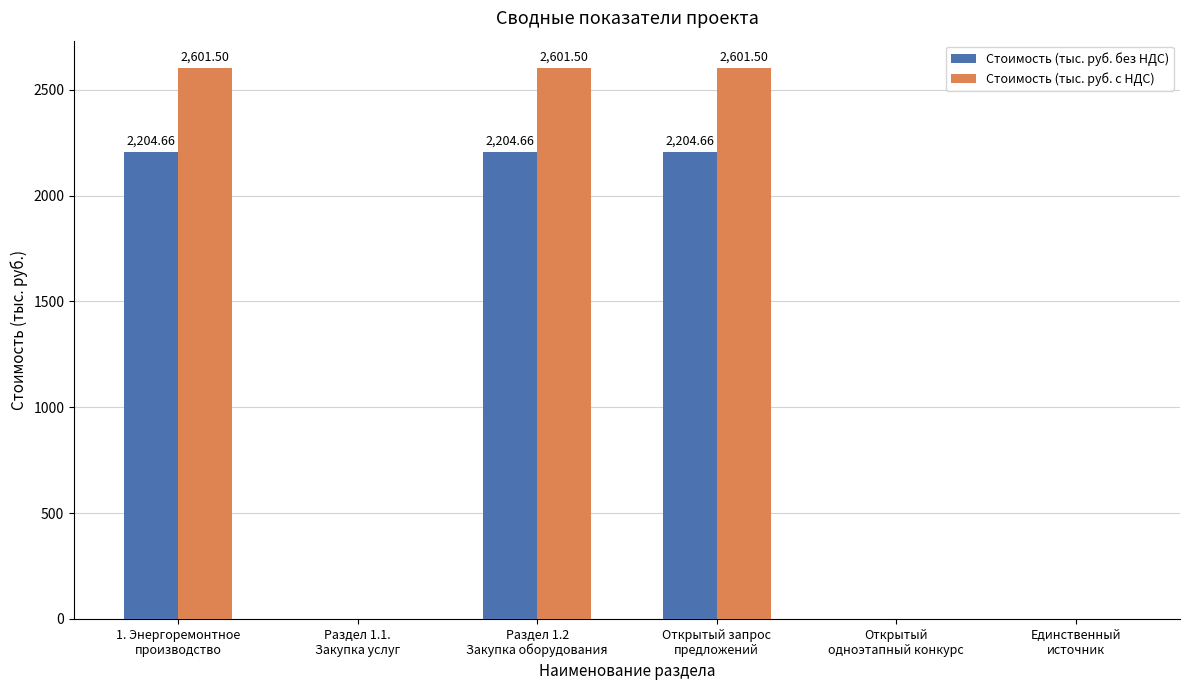

Which series has the largest total across all categories?

Стоимость (тыс. руб. с НДС)